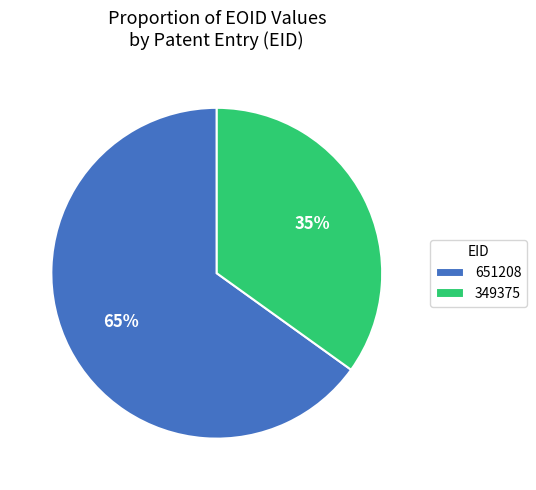

Does any single category account for the majority?

Yes